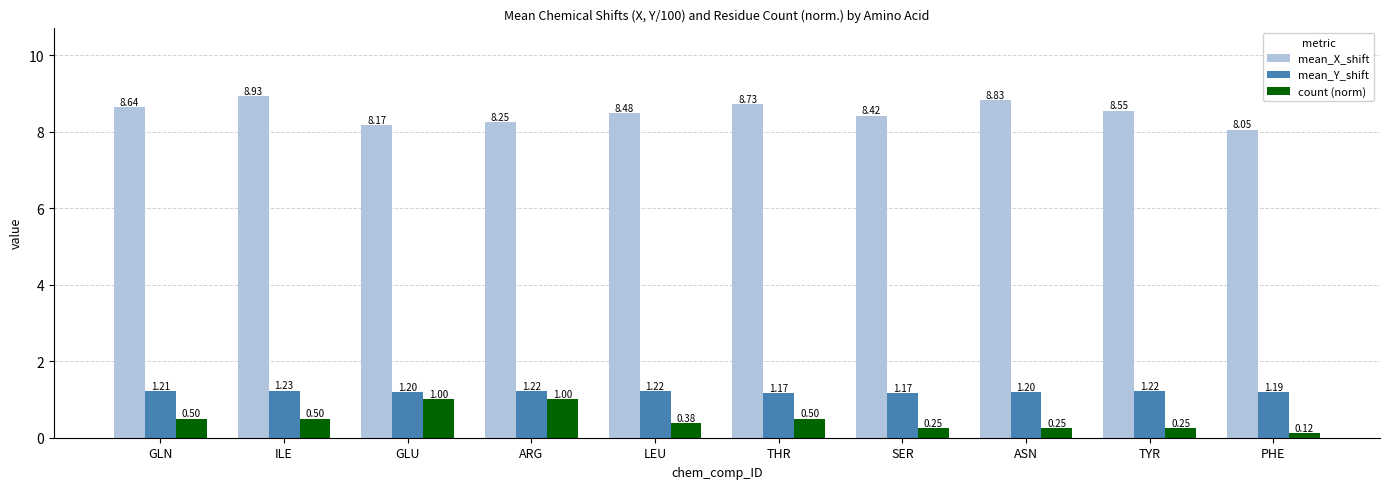

What is the maximum value for mean_Y_shift?

1.2